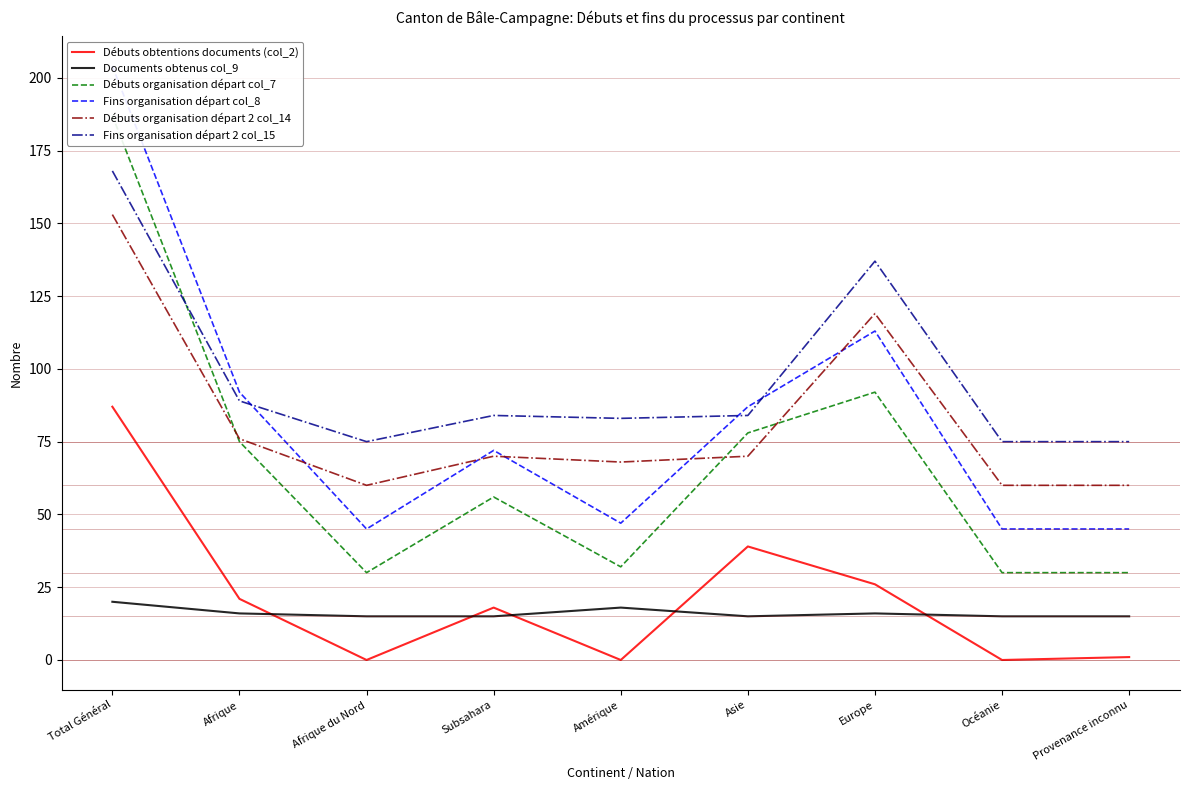

At which label is Débuts organisation départ 2 col_14 closest to 106?

Europe